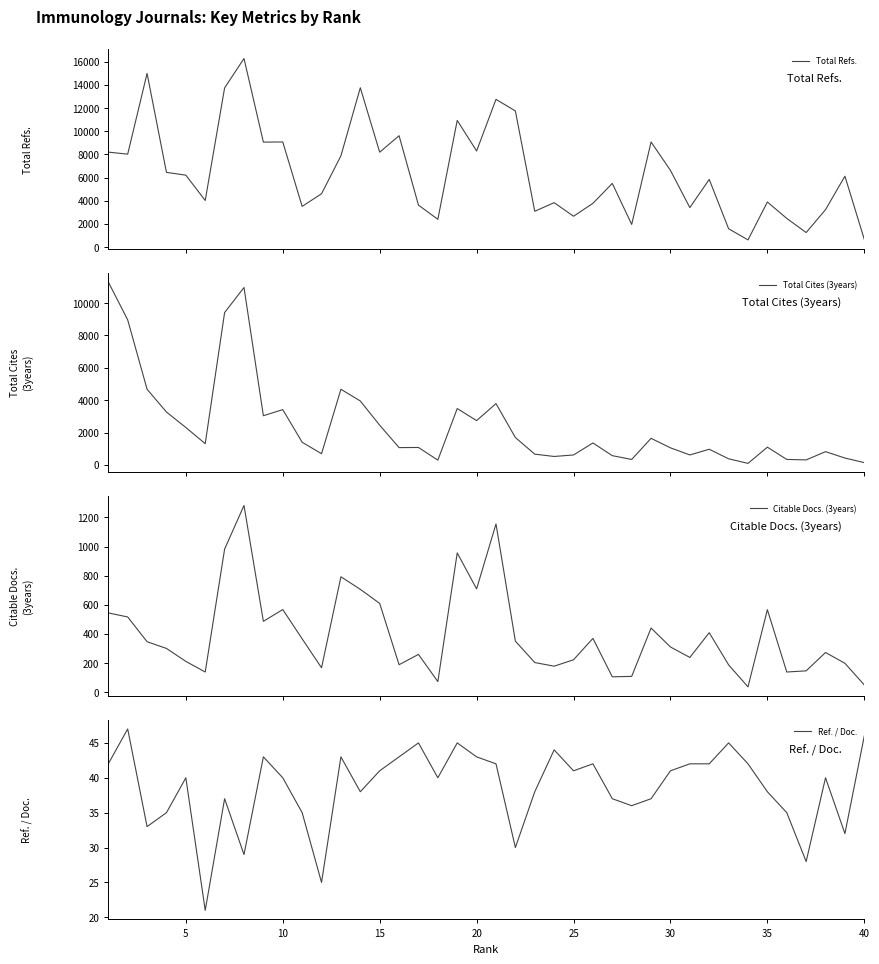

What is the maximum value for Citable Docs. (3years)?

1282